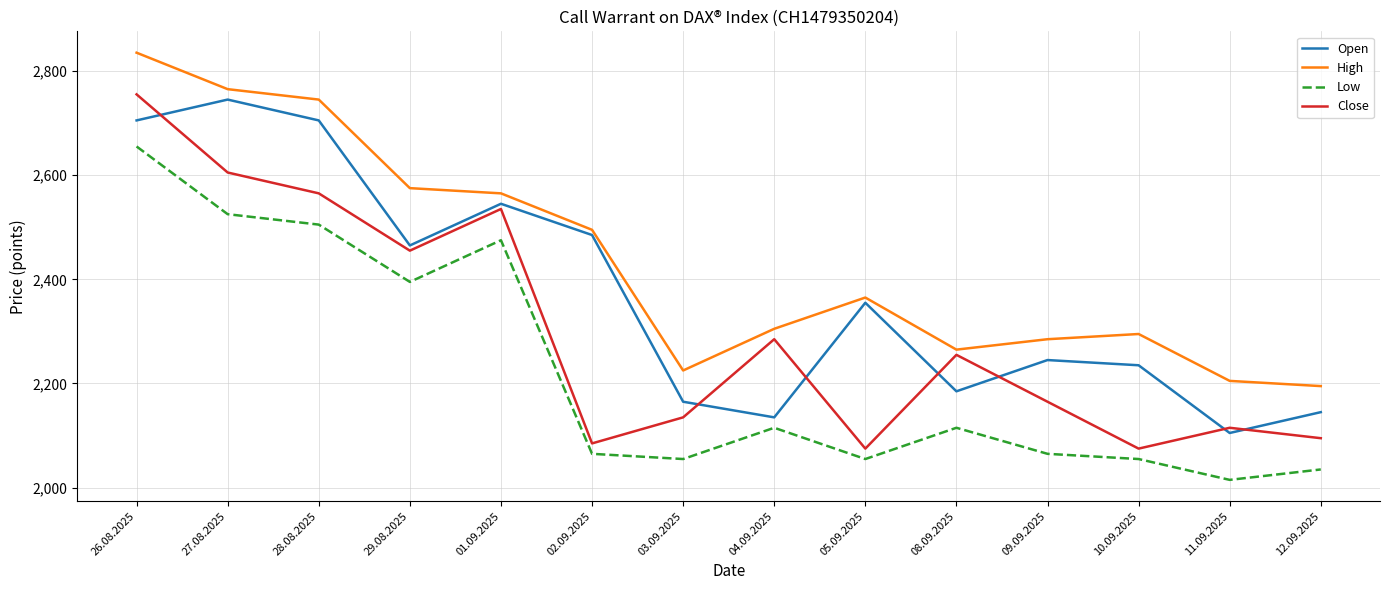

Between 29.08.2025 and 05.09.2025, which series saw the biggest shift?

Close